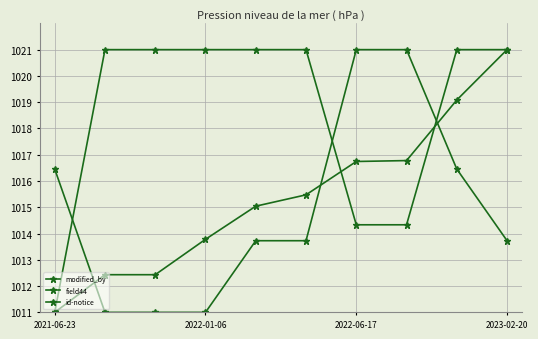

What is the value of the field44 point at the 7th from the left?

1021.0